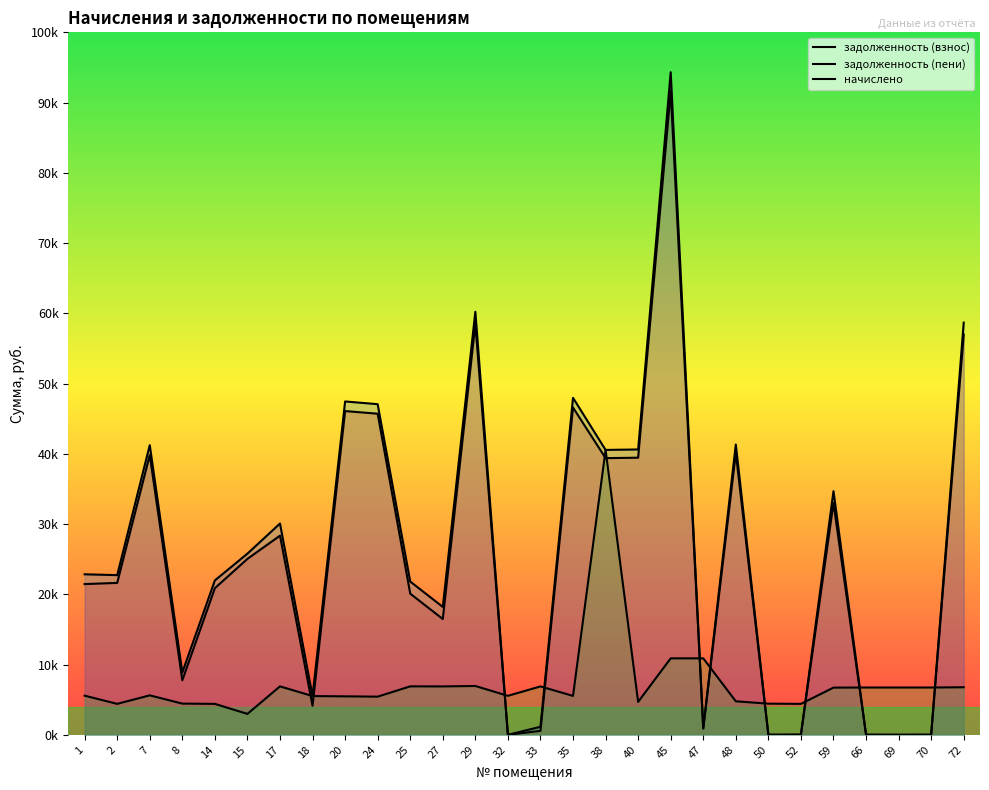

The value of задолженность (пени) at 29 is 60220.7. True or false?

True